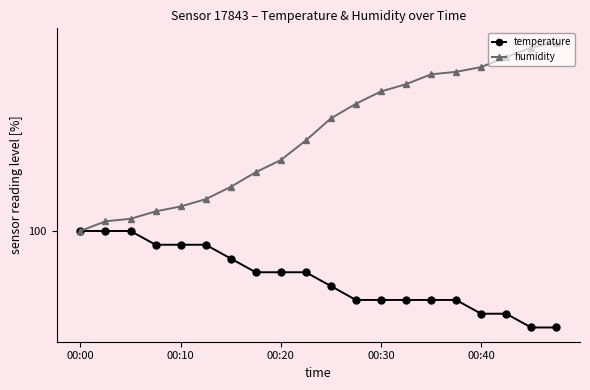

At how many categories does at least one series exceed 96?

20